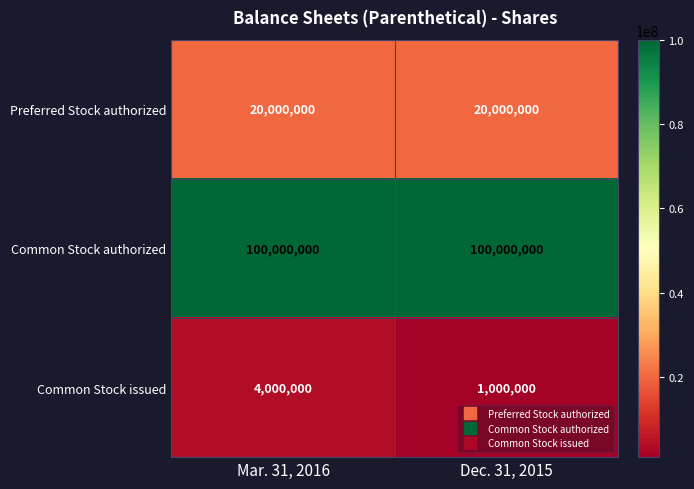

Which series has the largest range (max minus min)?

Common Stock issued